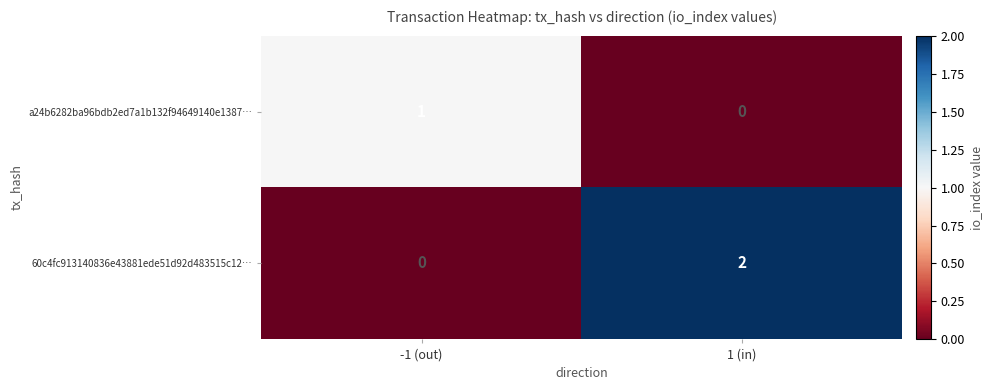

At which category is the sum across all series the highest?

1 (in)